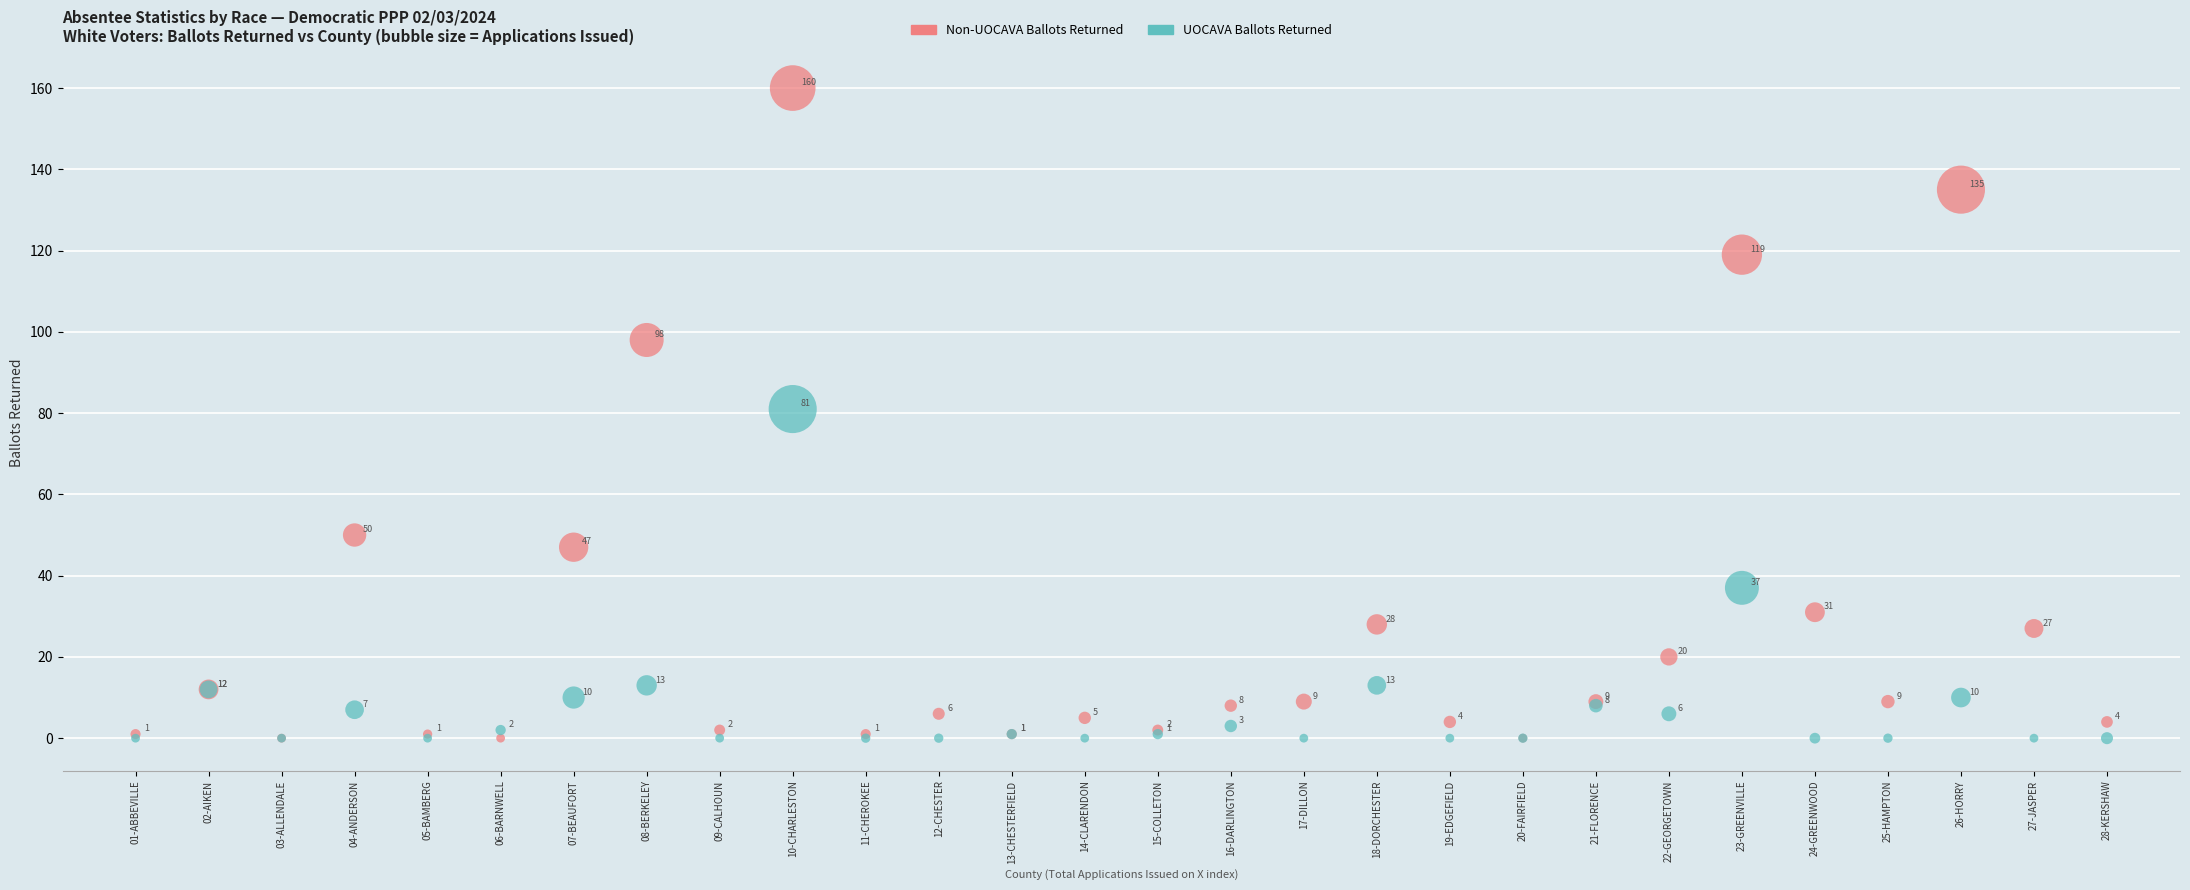

Across all series, what Y value is closest to 80?

81